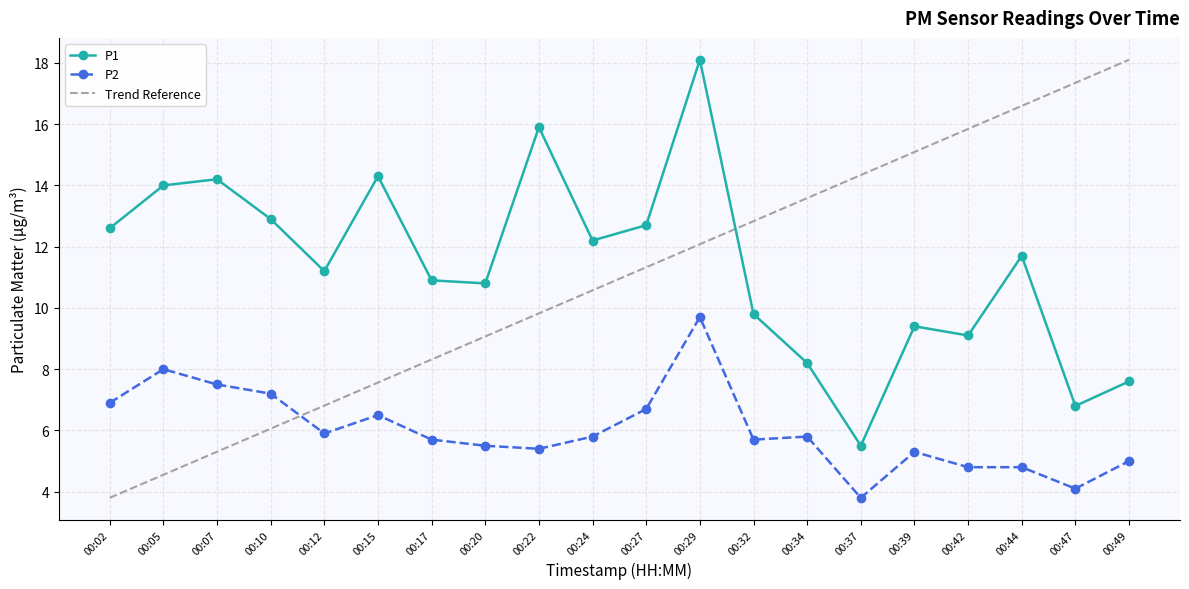

Which label corresponds to the largest value in the chart?

00:29